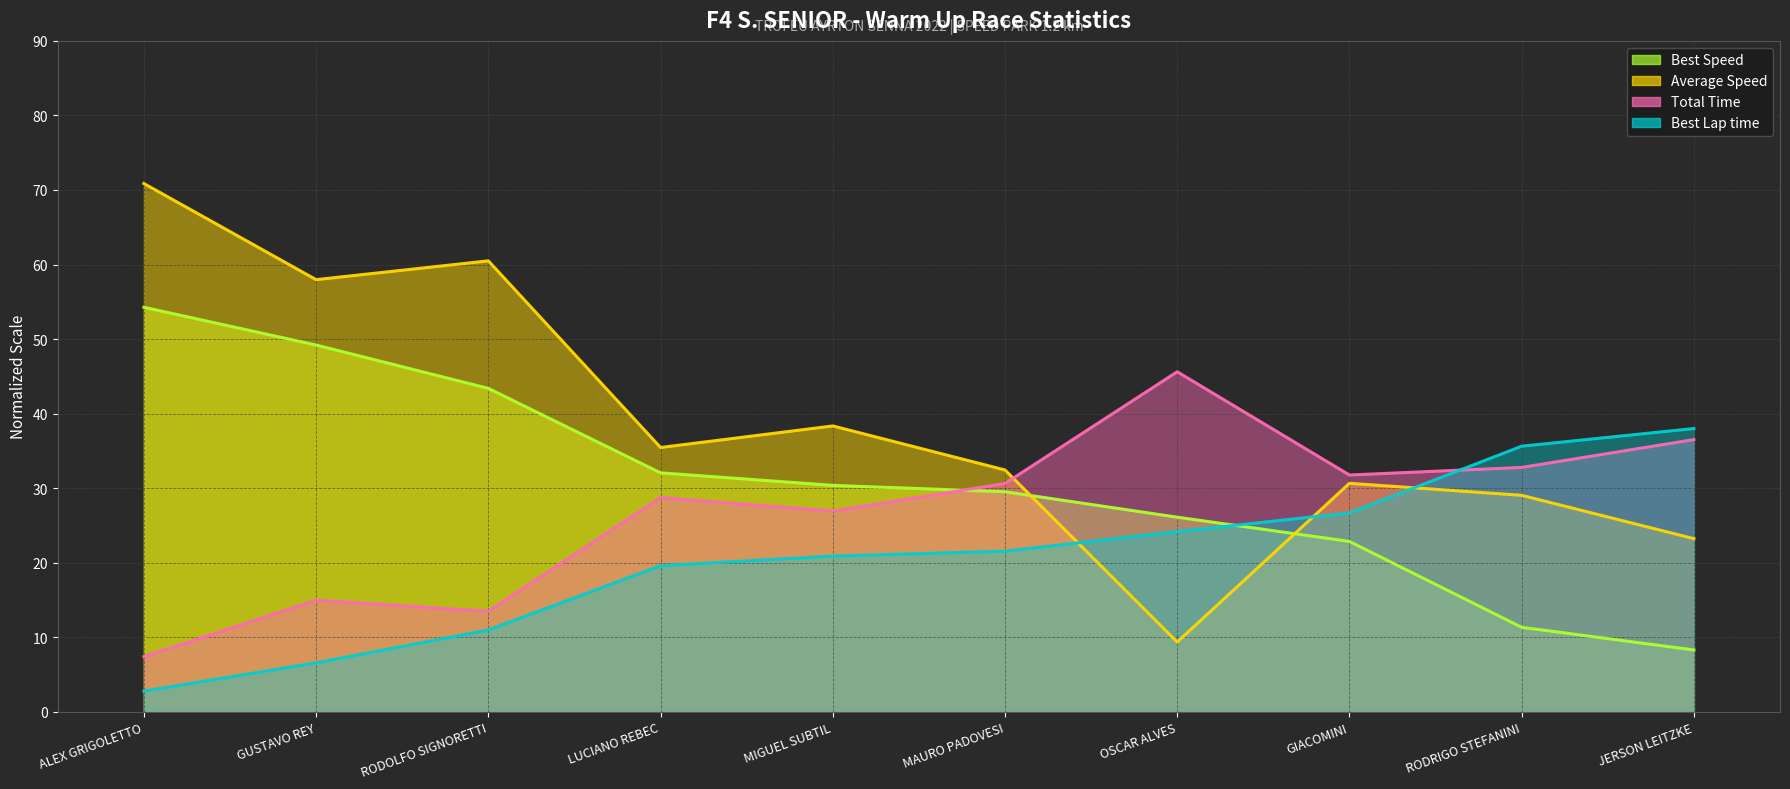

What position from the right is ALEX GRIGOLETTO?

10